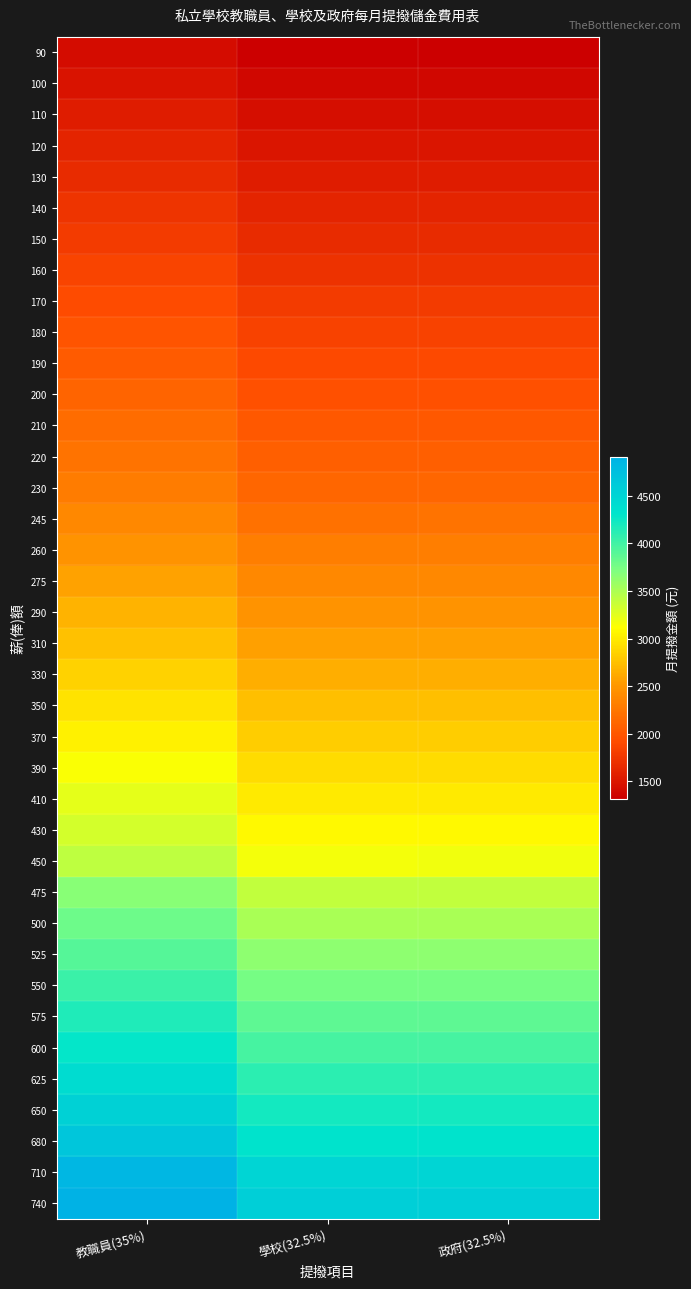

At which category does the chart reach its minimum across all series?

學校(32.5%)